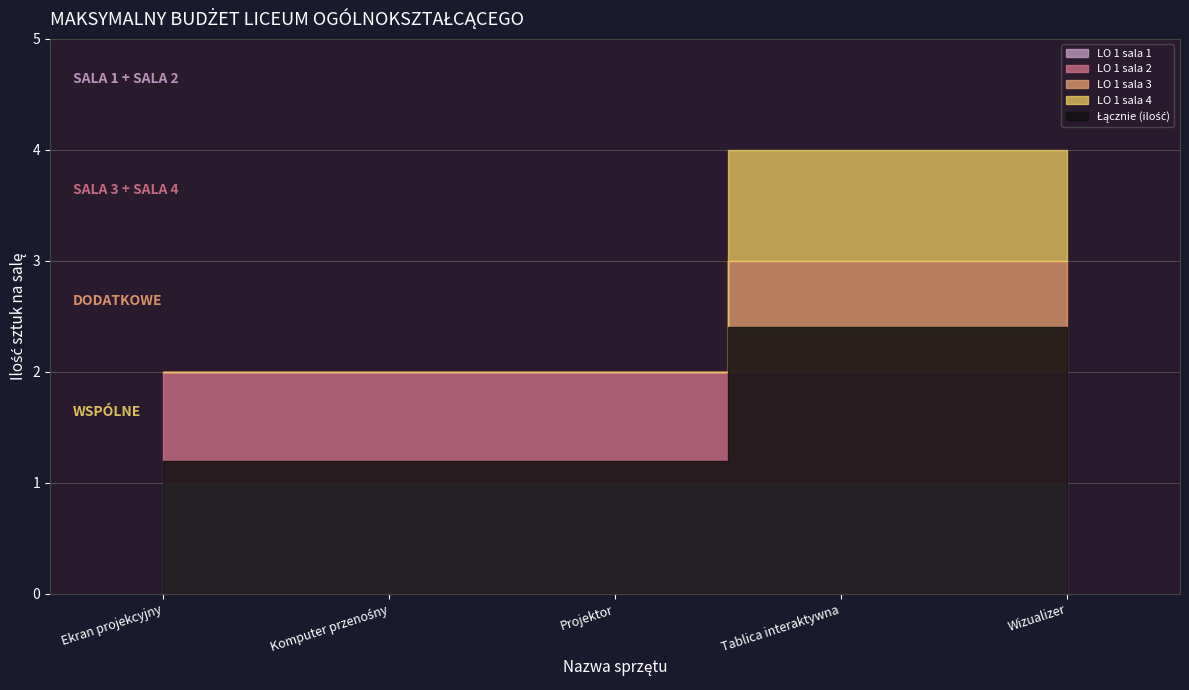

True or false: LO 1 sala 4 and LO 1 sala 1 cross at least once.

False